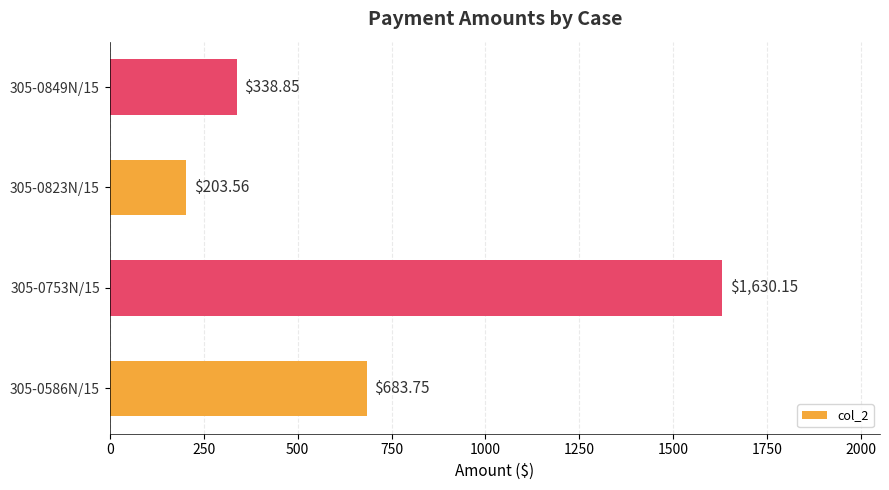

What is the sum of all values?

2856.3